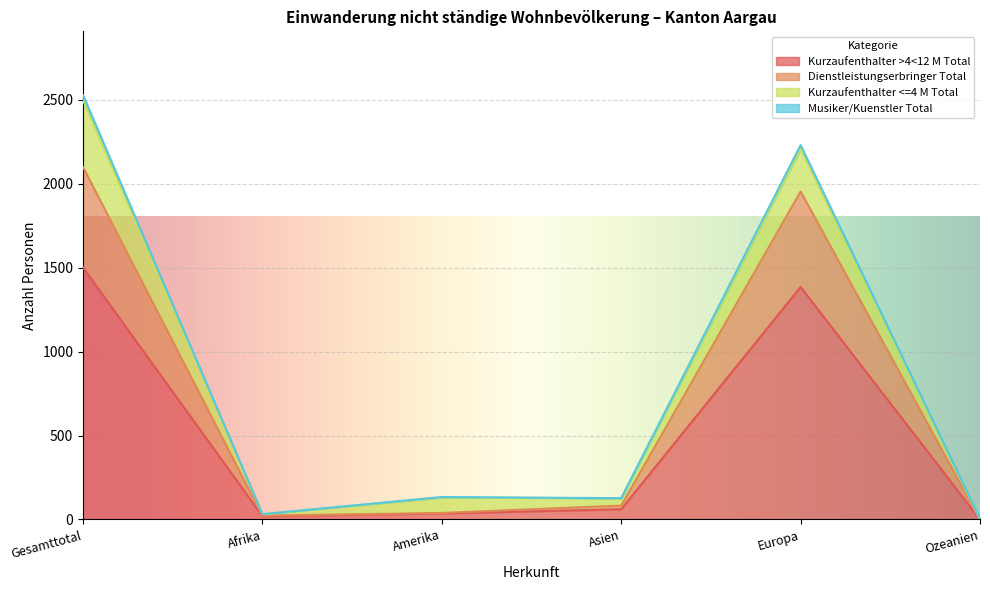

What is the label of the 2nd point from the left?

Afrika